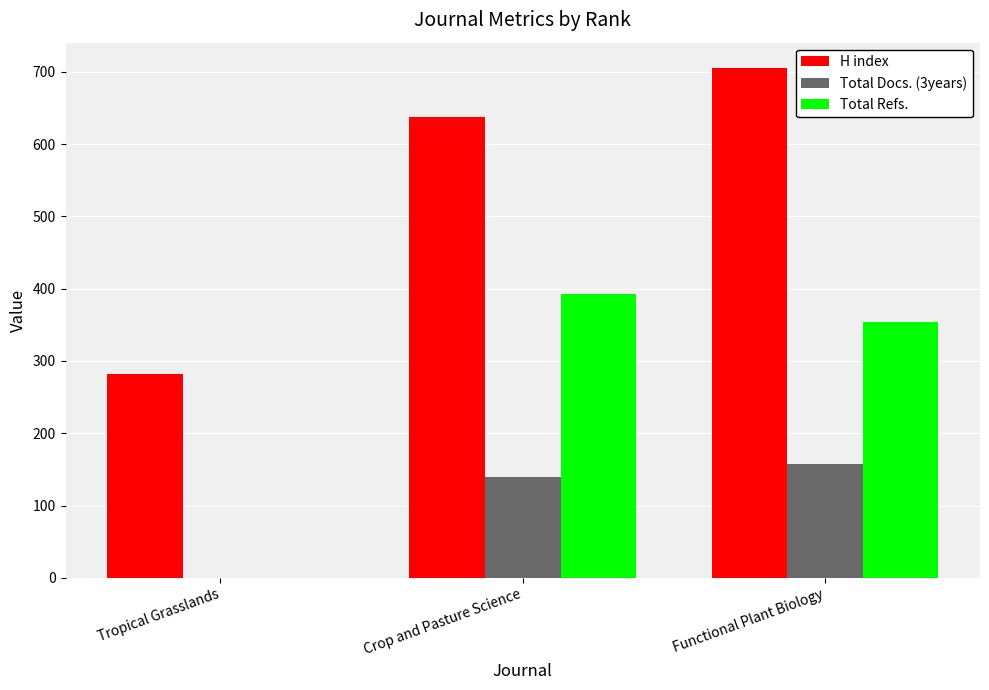

Are the bars grouped side by side (vs. stacked)?

Yes